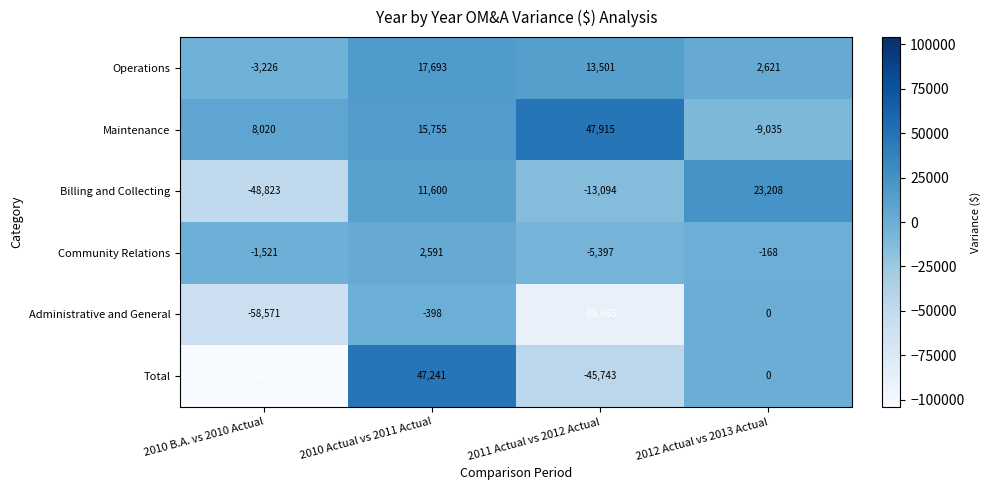

Reading left to right, transcribe all the data shown in this chart.

Operations: -3226	17693	13501	2621
Maintenance: 8020	15755	47915	-9035
Billing and Collecting: -48823	11600	-13094	23208
Community Relations: -1521	2591	-5397	-168
Administrative and General: -58571	-398	-88668	0
Total: -104120	47241	-45743	0